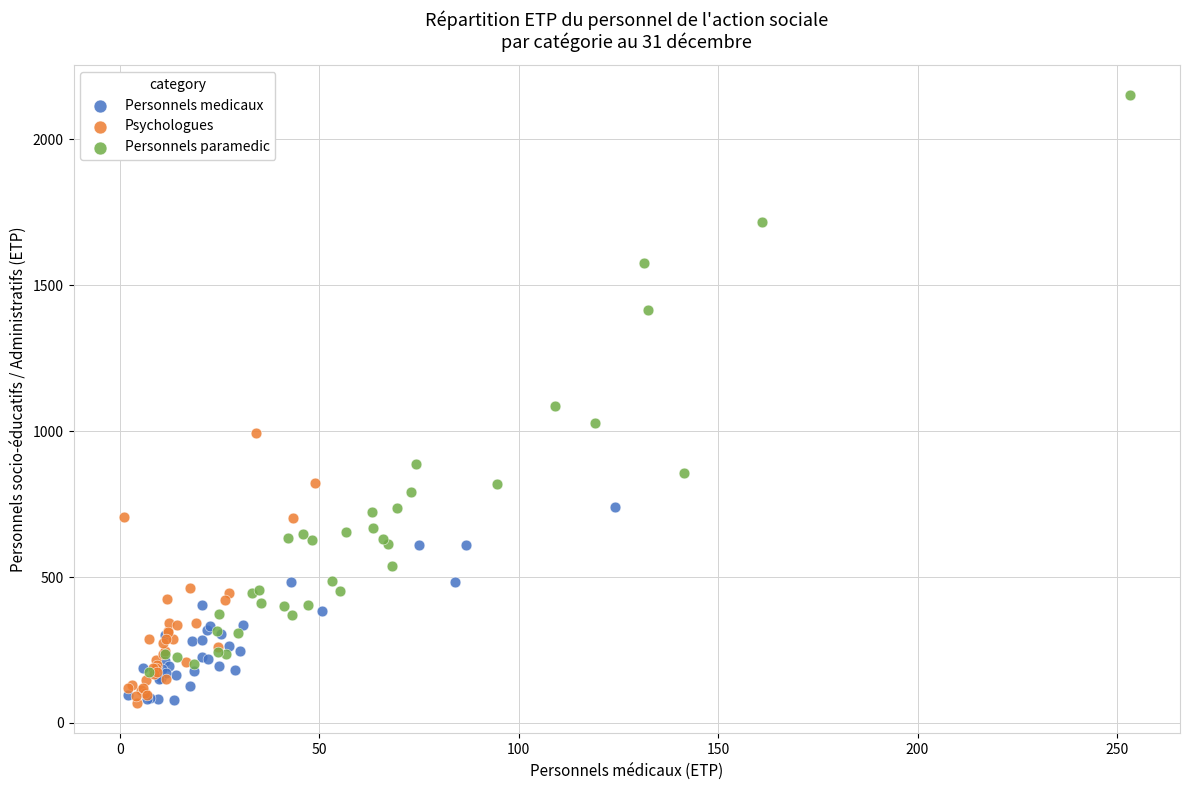

Which series contains the highest Y value?

Personnels paramedic